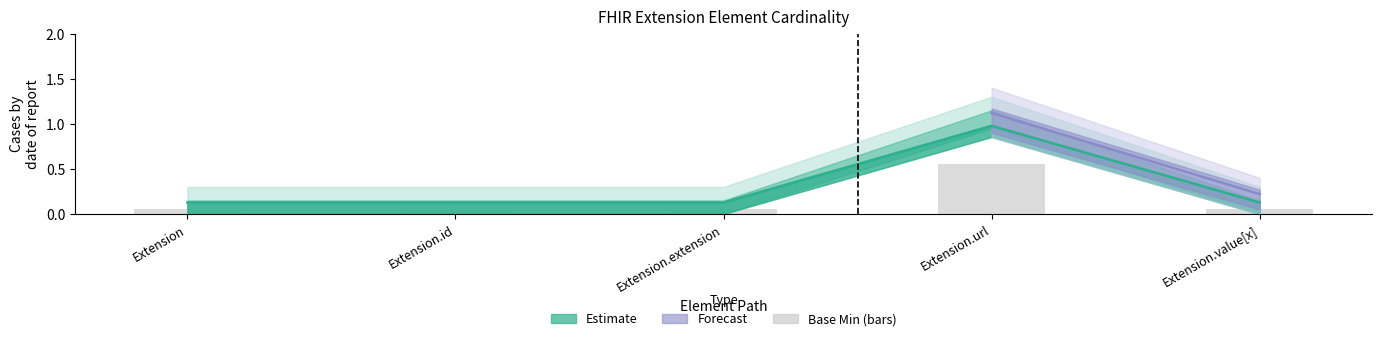

Read the value at Extension.id.

0.1